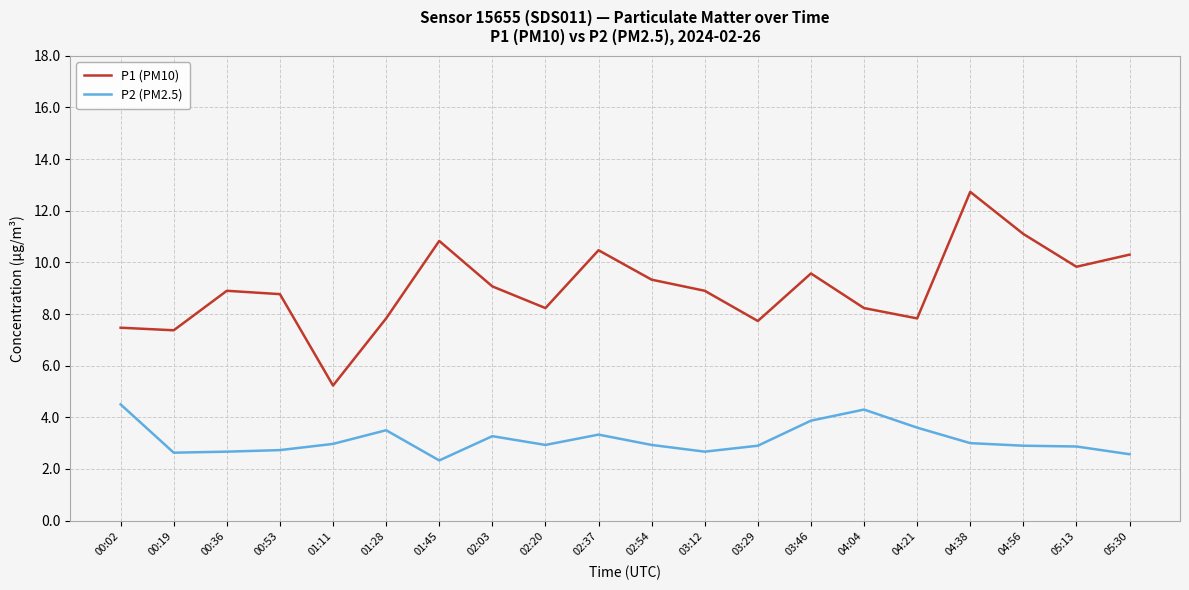

What is the spread (max minus min) of values at 03:29?

4.8